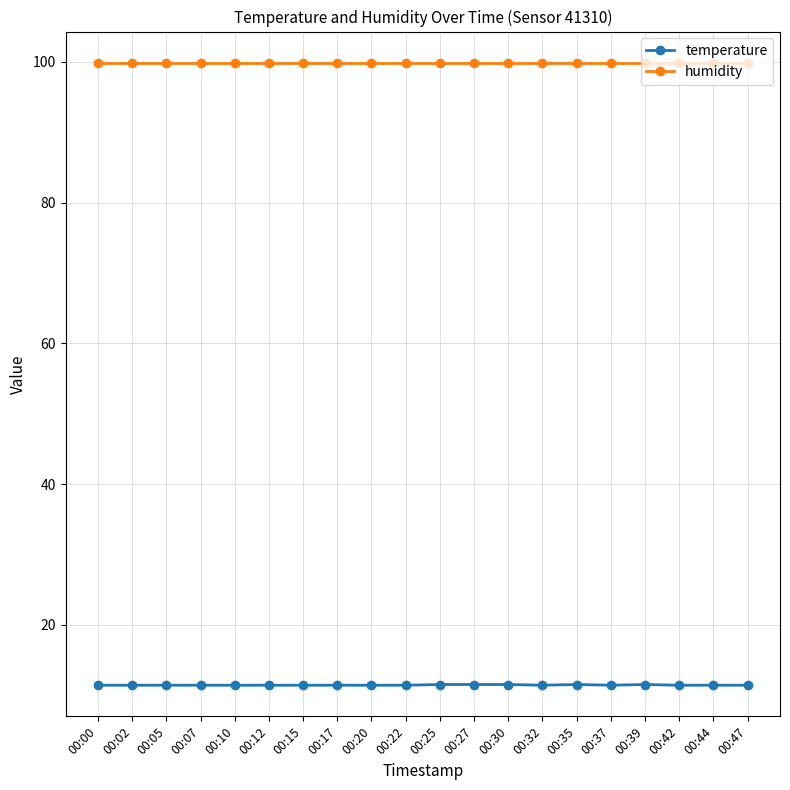

What is the difference between the highest and lowest values at 00:00?

88.5